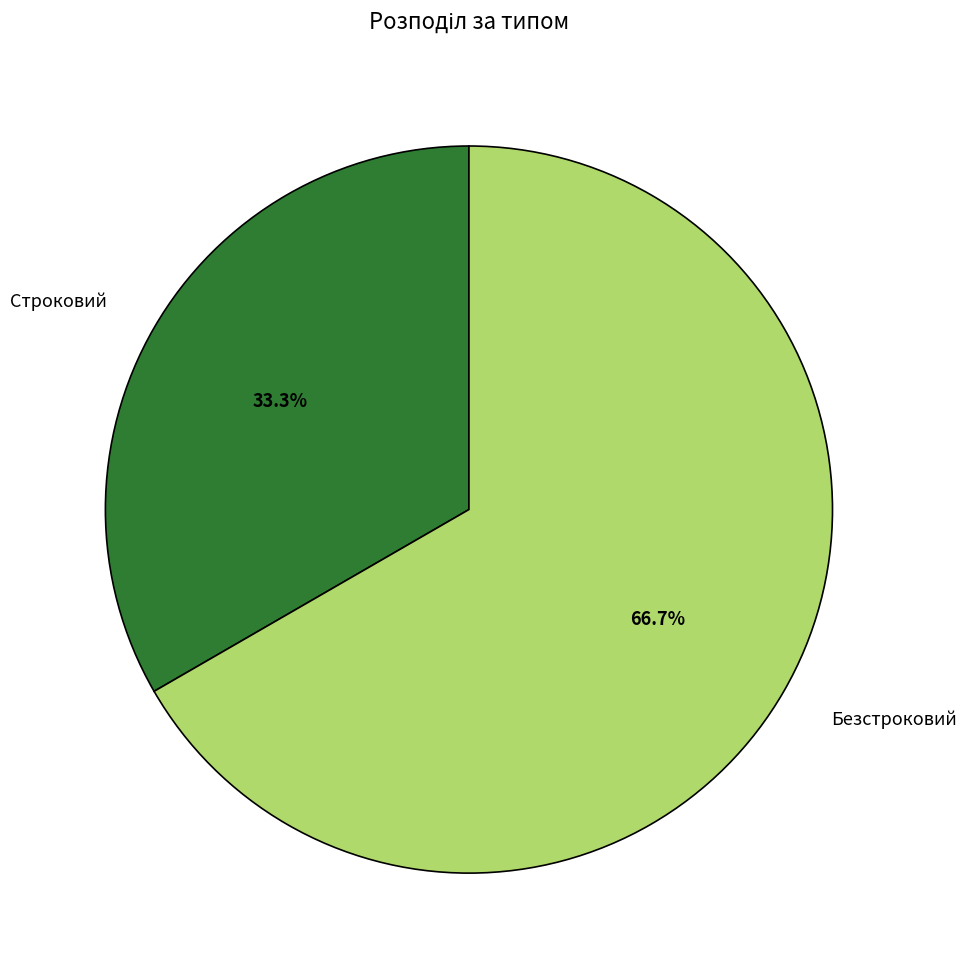

What is the largest slice in the pie chart?

Безстроковий